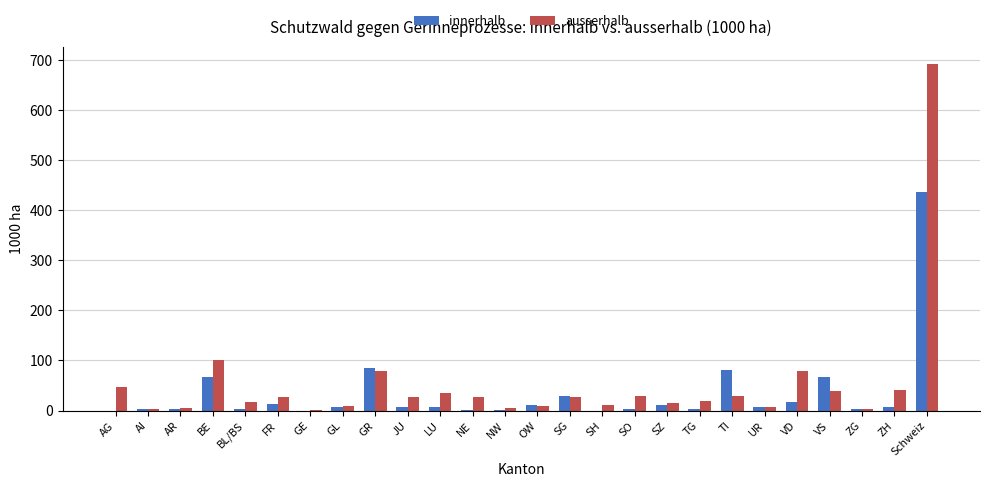

What is the sum of all innerhalb values?

874.6